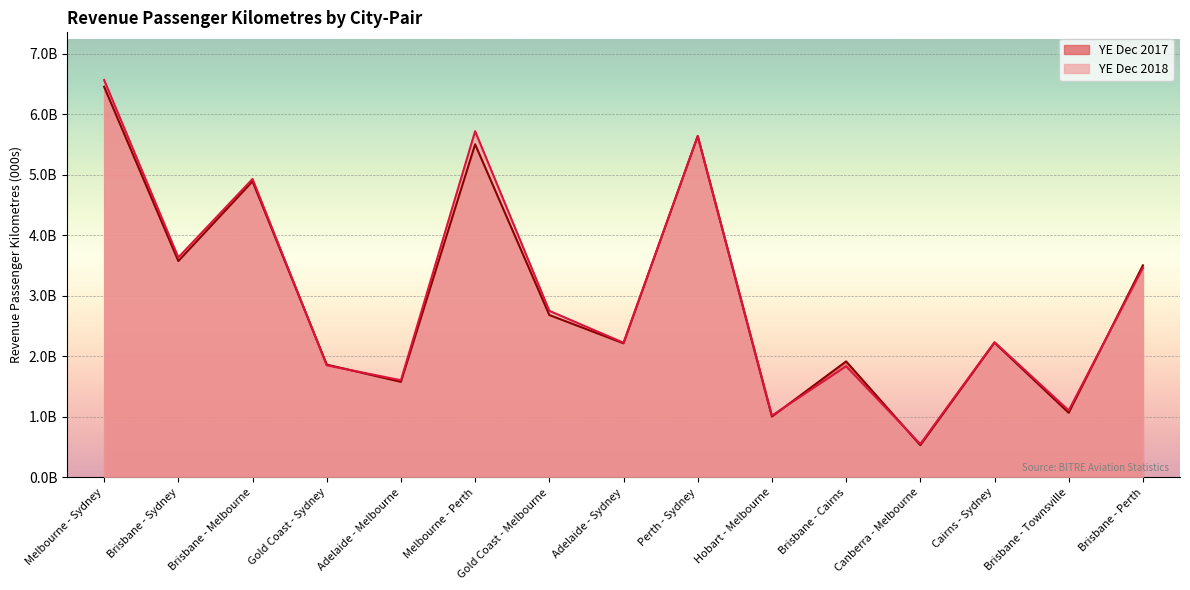

What is the sum of all YE Dec 2017 values?

44646896698